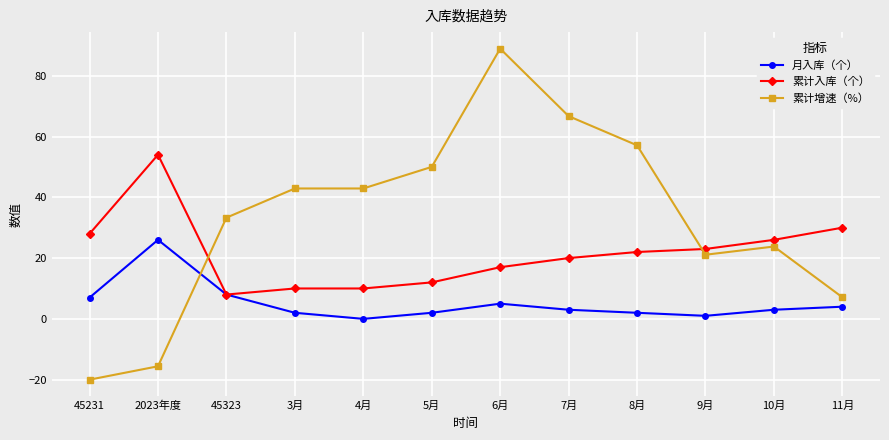

What position from the right is 2023年度?

11